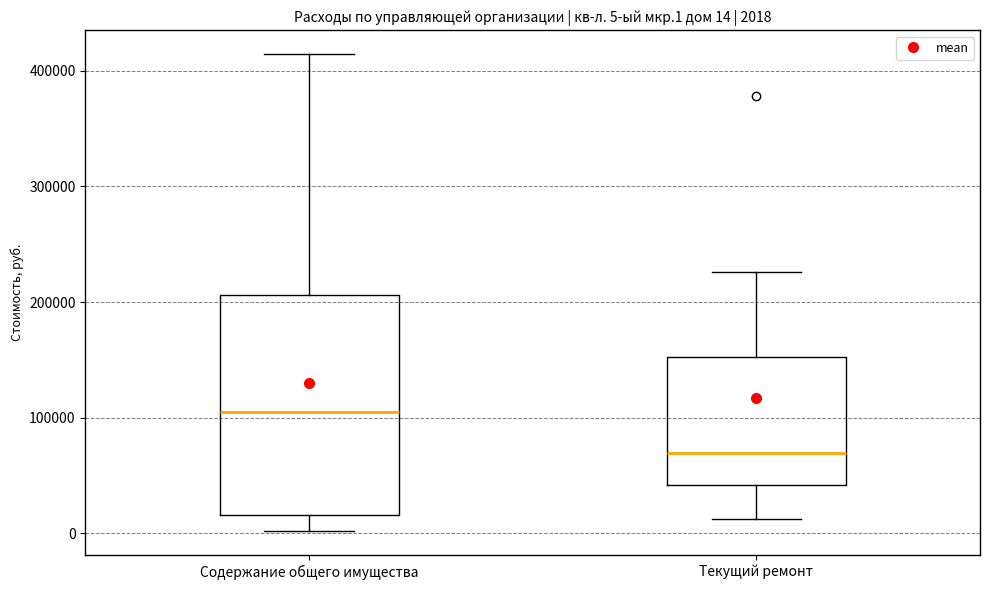

Comparing the boxes themselves (not the whiskers), which one is the tallest?

Содержание общего имущества